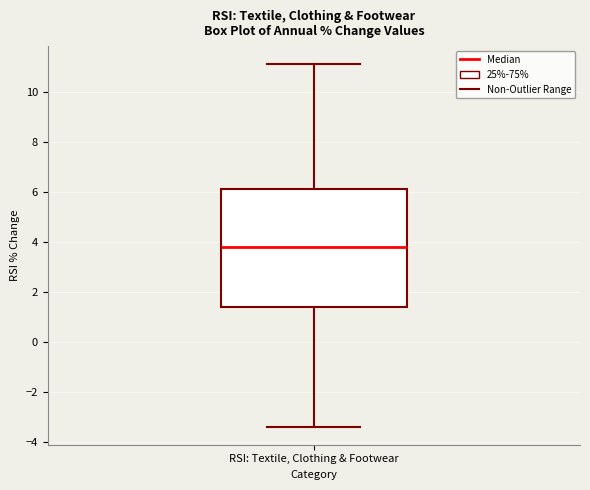

Read this box plot against the y-axis: the position of the median line, the range covered by the box, and the ends of both whiskers. The values are not printed on the chart, so give them approximately, as read against the axis.

median 3.8, box 1.4 to 6.2, whiskers -3.4 to 11.2